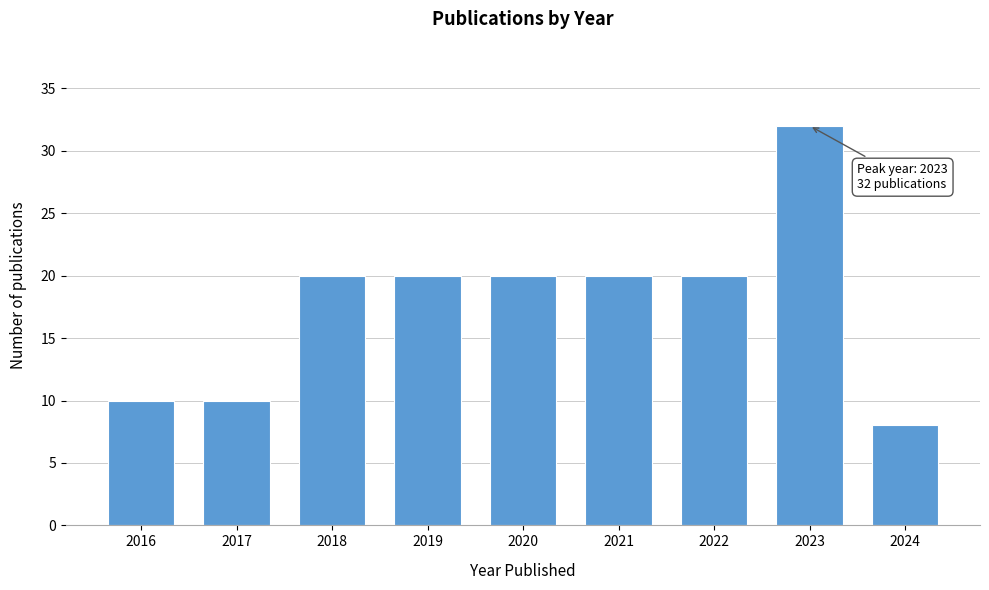

Reading left to right, extract all data points from this chart.

10	10	20	20	20	20	20	32	8